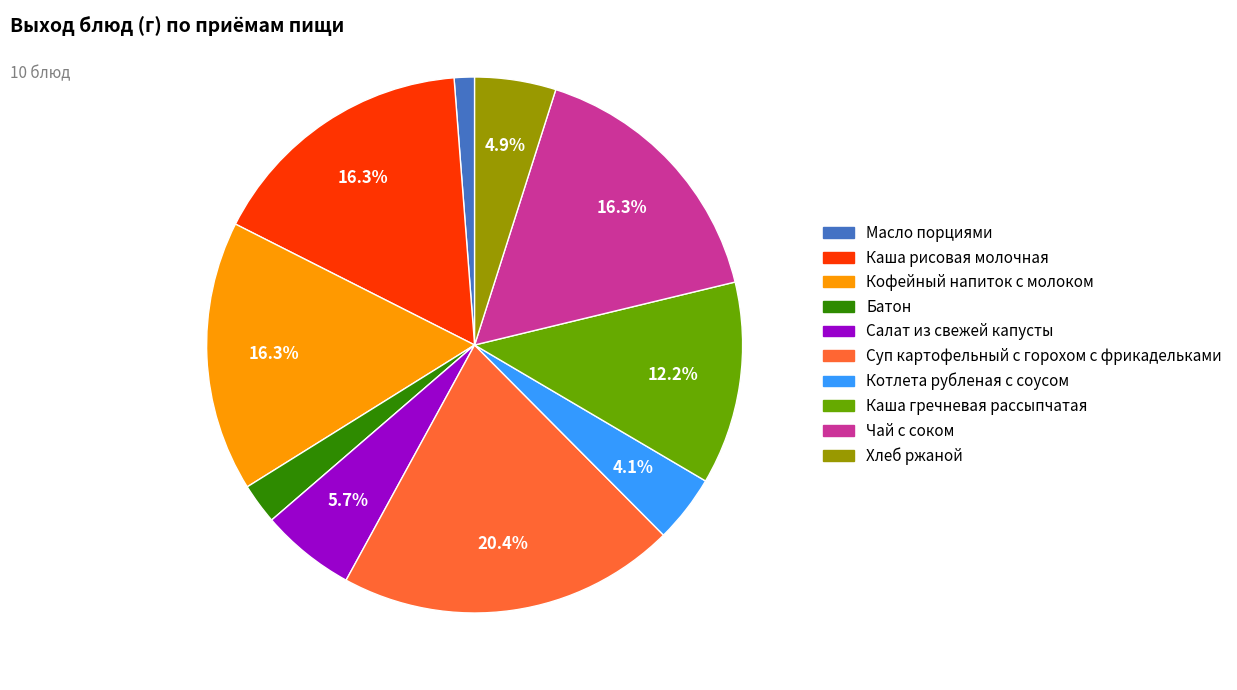

What portion of the pie excludes Салат из свежей капусты?

94.3%